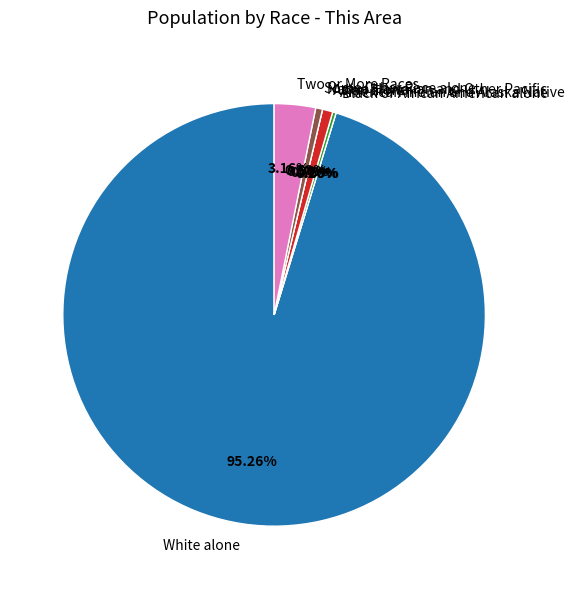

What is the majority slice?

White alone